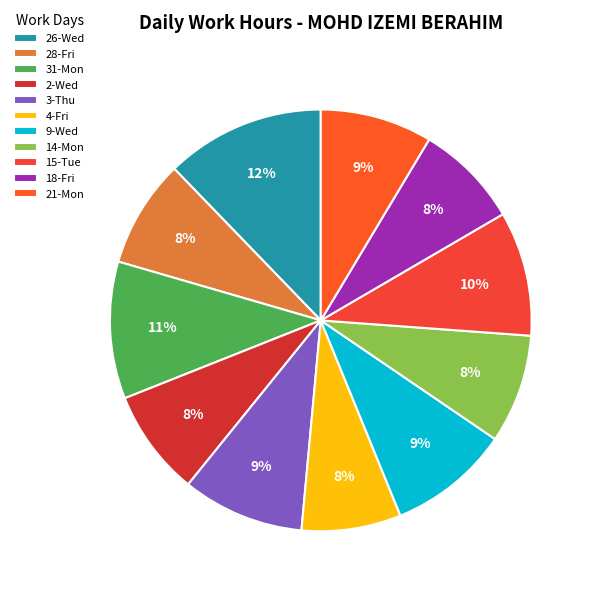

True or false: 26-Wed accounts for 12% of the total.

True